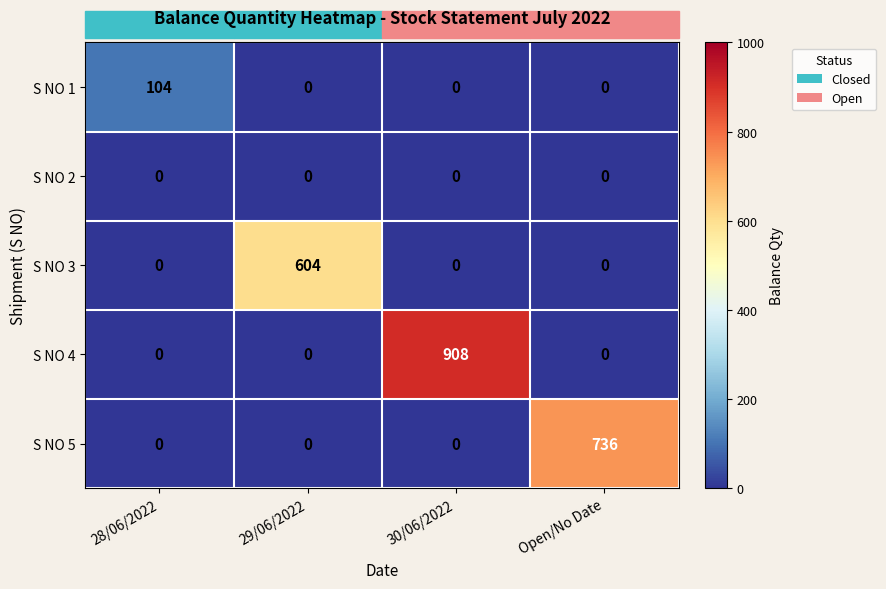

True or false: S NO 3 has a value of 416 at Open/No Date.

False